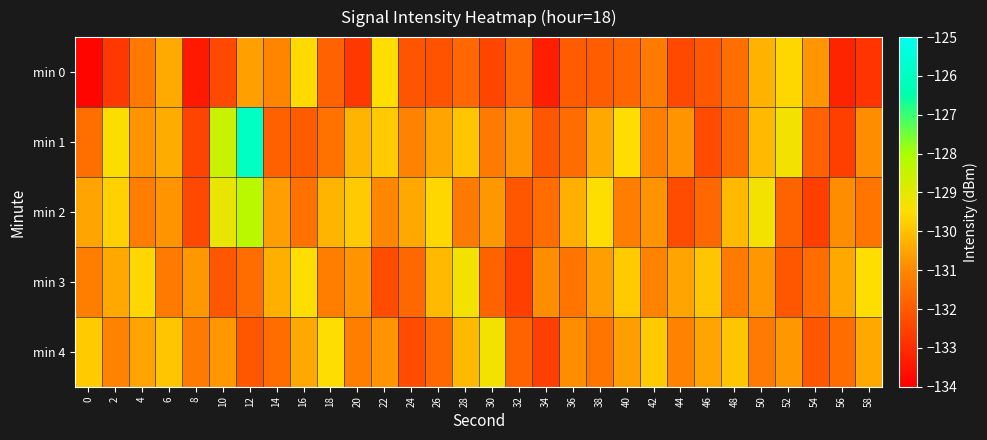

Between 22 and 10, which is larger?

22